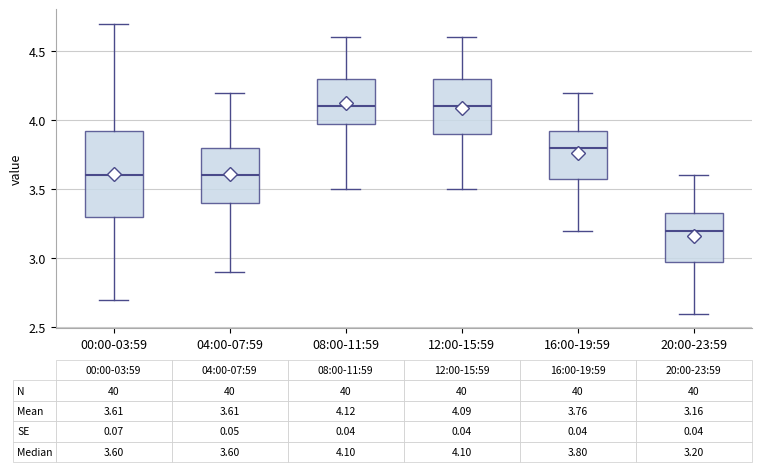

Which box has the lowest median line?

20:00-23:59